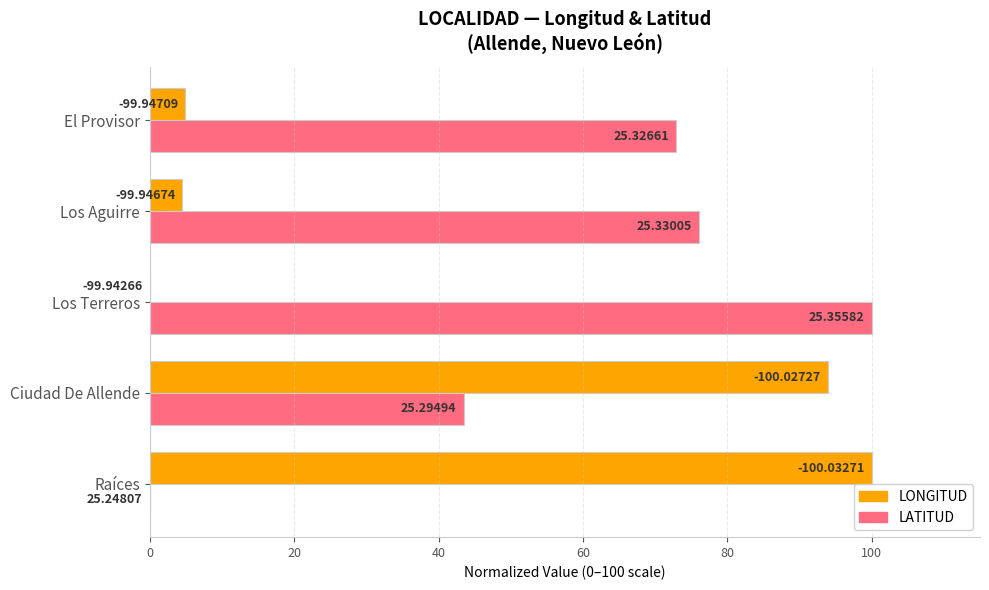

What are all the series names shown in the legend?

LONGITUD, LATITUD